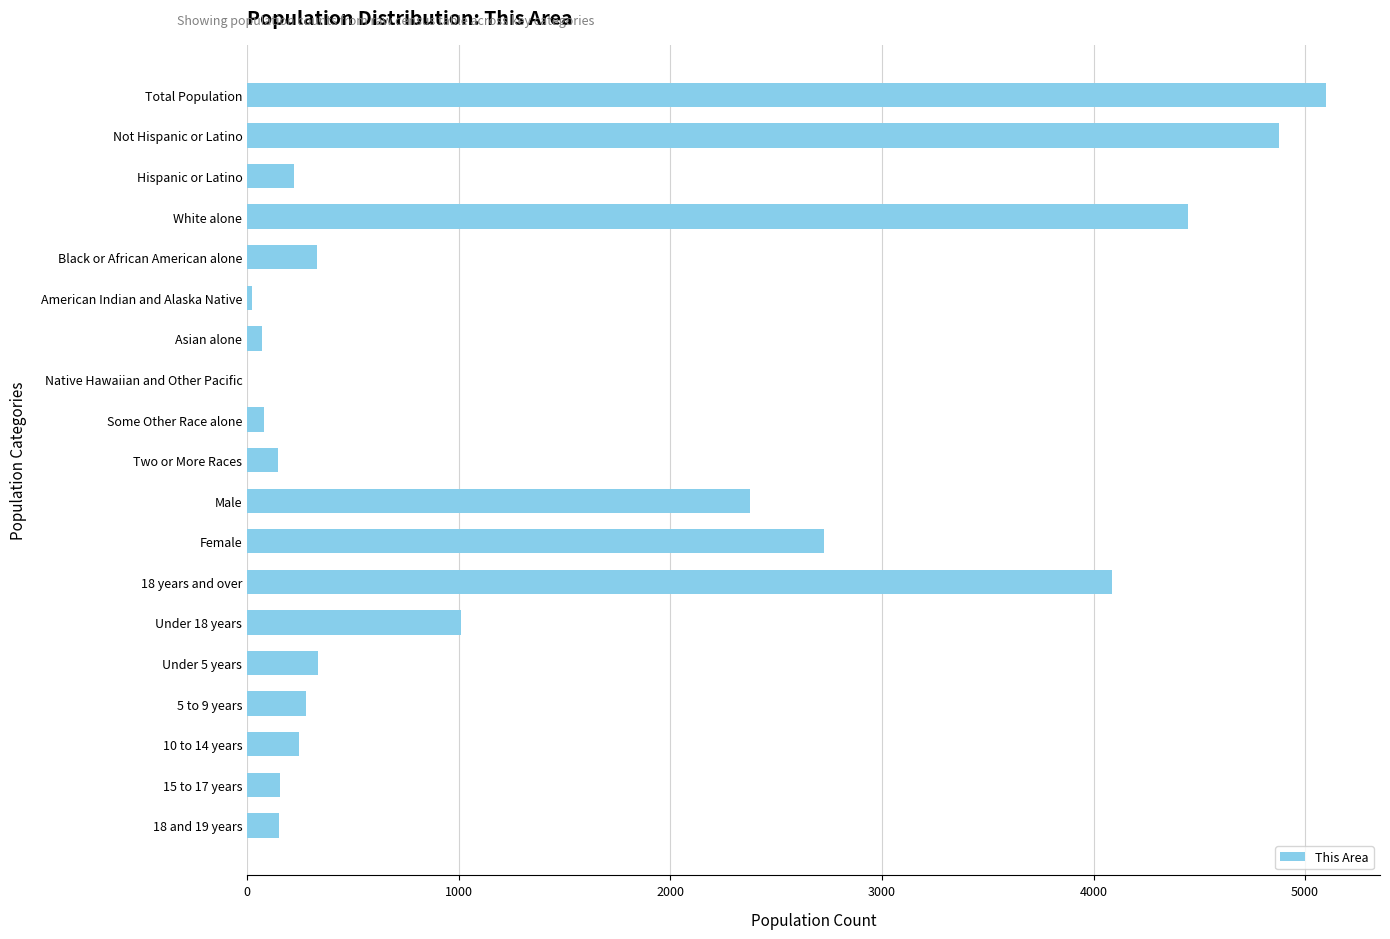

What is the greatest value displayed?

5099